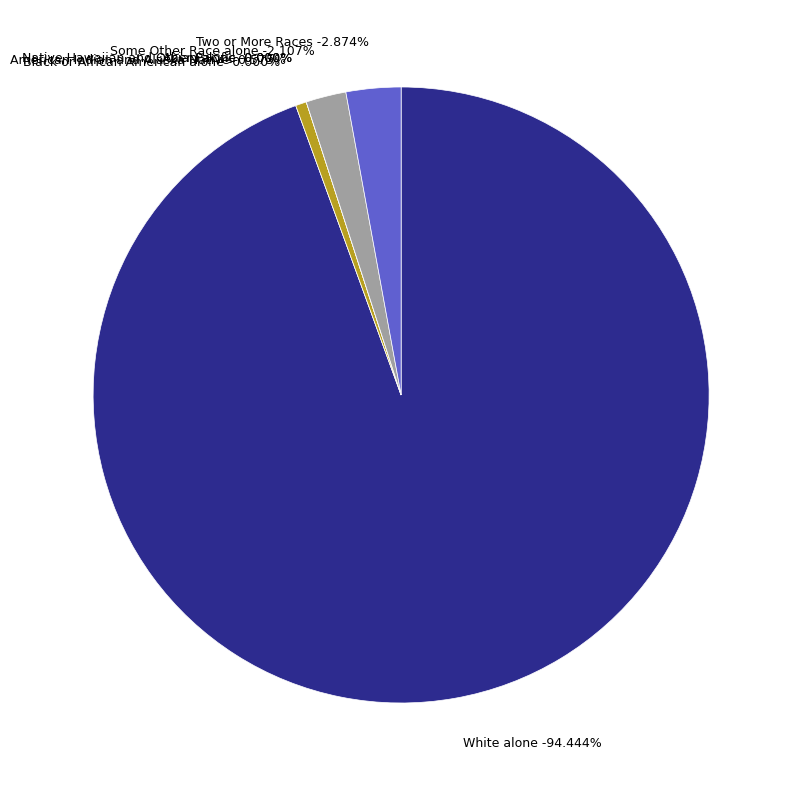

What is the ratio of the value at Some Other Race alone to the value at Two or More Races?

0.7